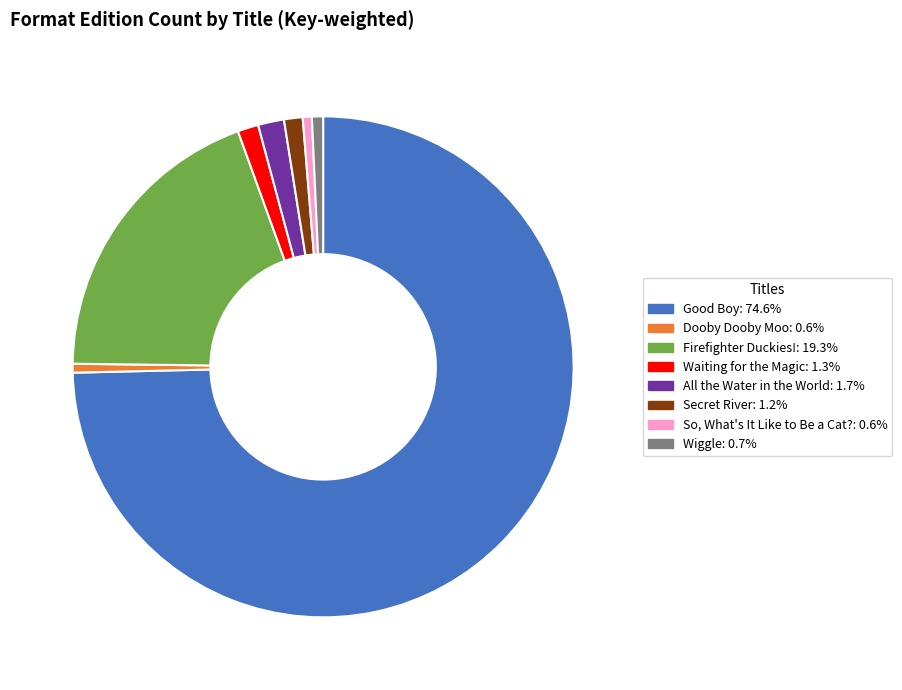

Which has a higher value, Good Boy or So, What's It Like to Be a Cat??

Good Boy